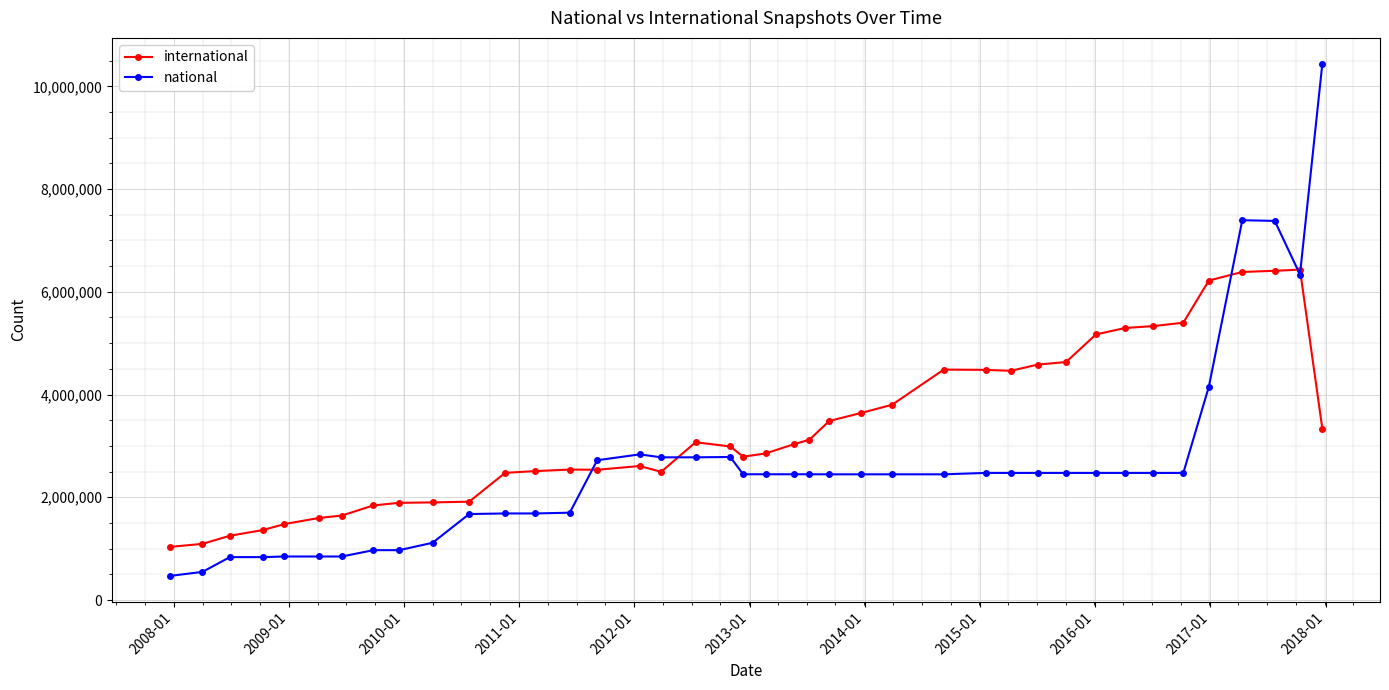

Rank the series by their maximum value, from highest to lowest.

national, international